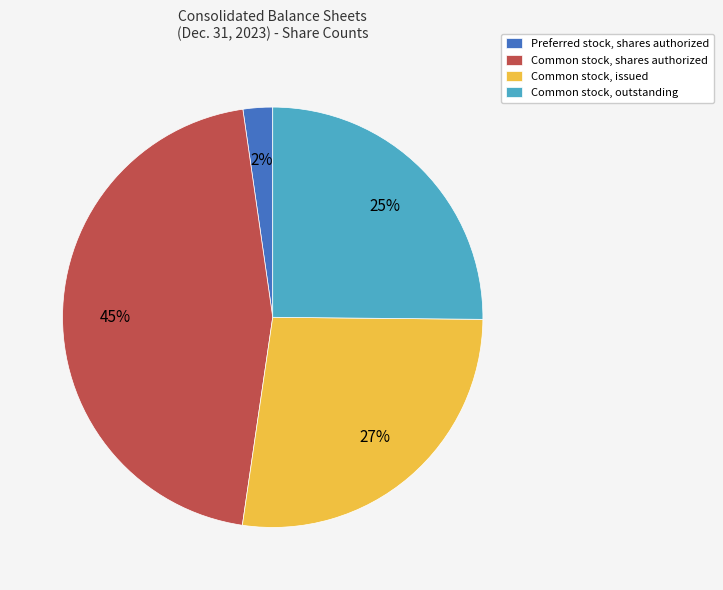

What is the ratio of the value at Preferred stock, shares authorized to the value at Common stock, outstanding?

0.1